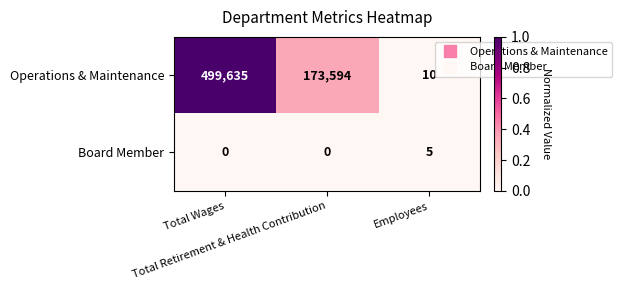

List the series in order of their overall mean, lowest first.

Board Member, Operations & Maintenance